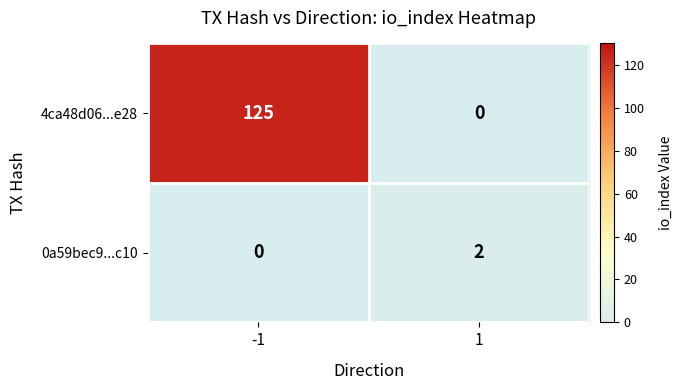

What is the spread (max minus min) of values at -1?

125